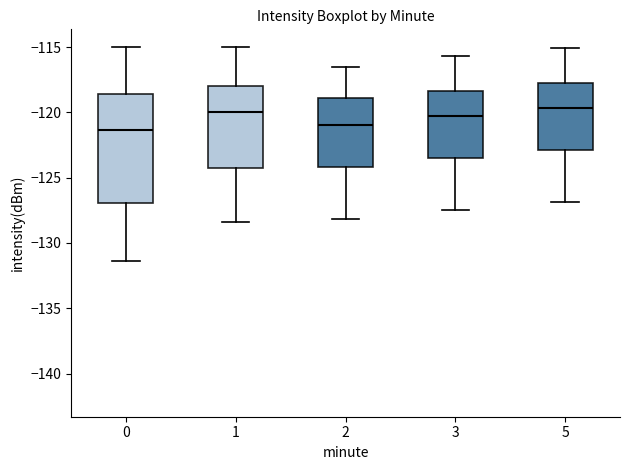

Reading left to right, transcribe this box plot: for each box, give where its median line is, the range the box spans, and where its two whiskers end, as read against the y-axis. The values are not printed on the chart, so give them approximately, as read against the axis.

0: median -121.5, box -127.0 to -118.5, whiskers -131.5 to -115.0
1: median -120.0, box -124.0 to -118.0, whiskers -128.5 to -115.0
2: median -121.0, box -124.0 to -119.0, whiskers -128.0 to -116.5
3: median -120.0, box -123.5 to -118.5, whiskers -127.5 to -115.5
5: median -119.5, box -123.0 to -117.5, whiskers -127.0 to -115.0